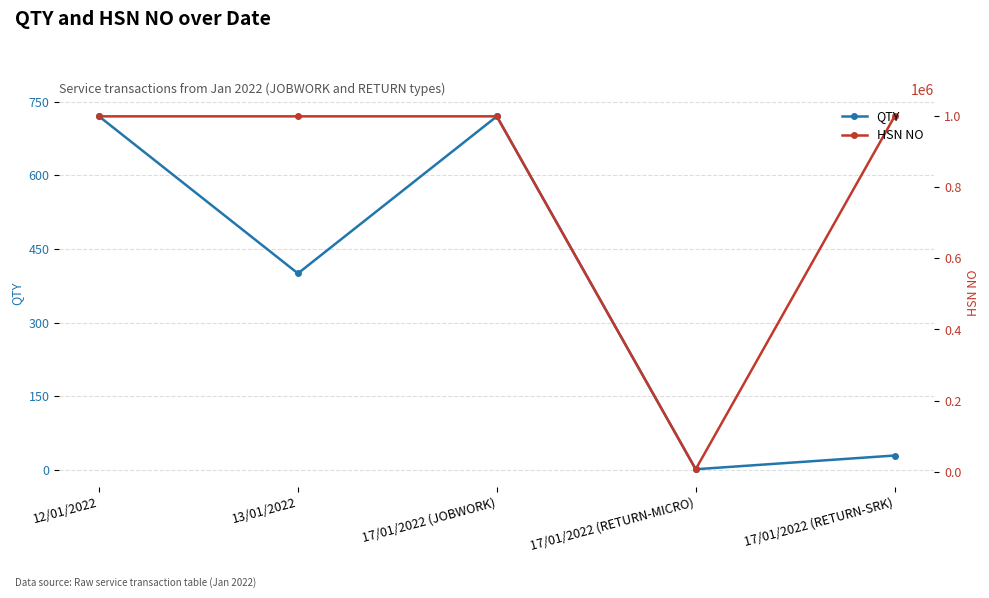

Reading left to right, what are all the values shown in this chart?

QTY: 720	400	720	1	29
HSN NO: 998898	998898	998898	6804	998898